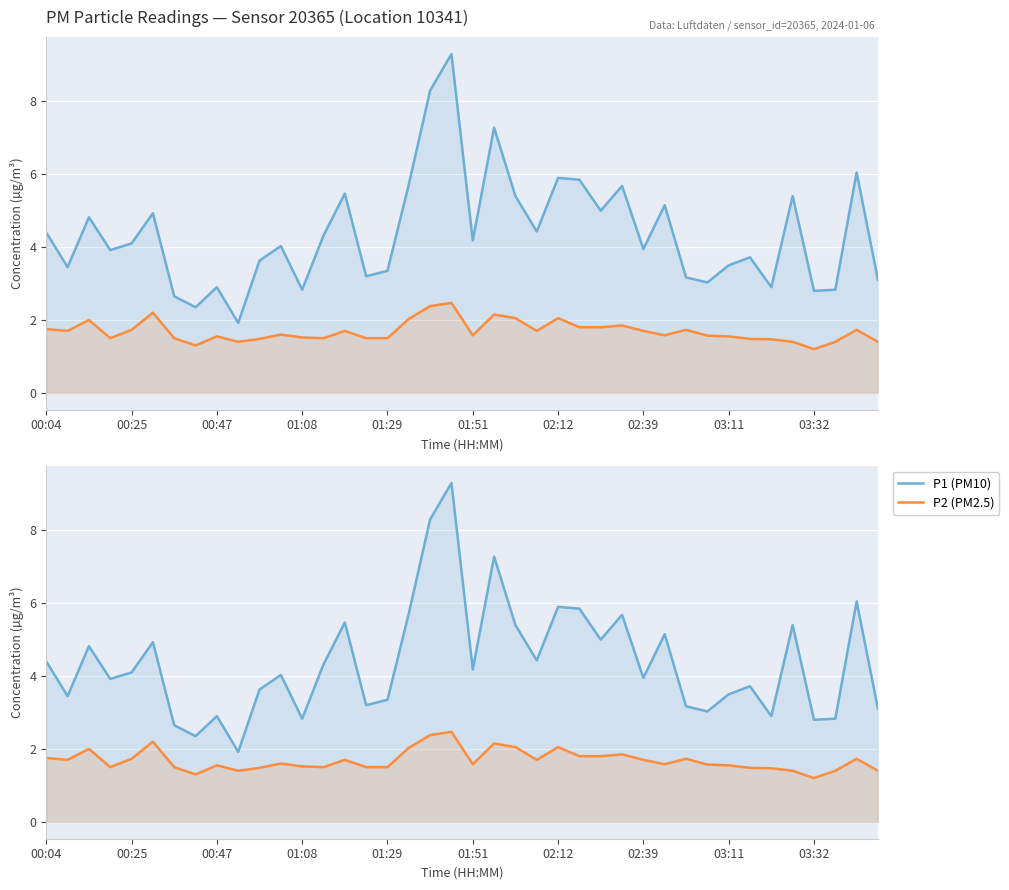

Rank the series by their average value, from lowest to highest.

P2 (PM2.5), P1 (PM10)